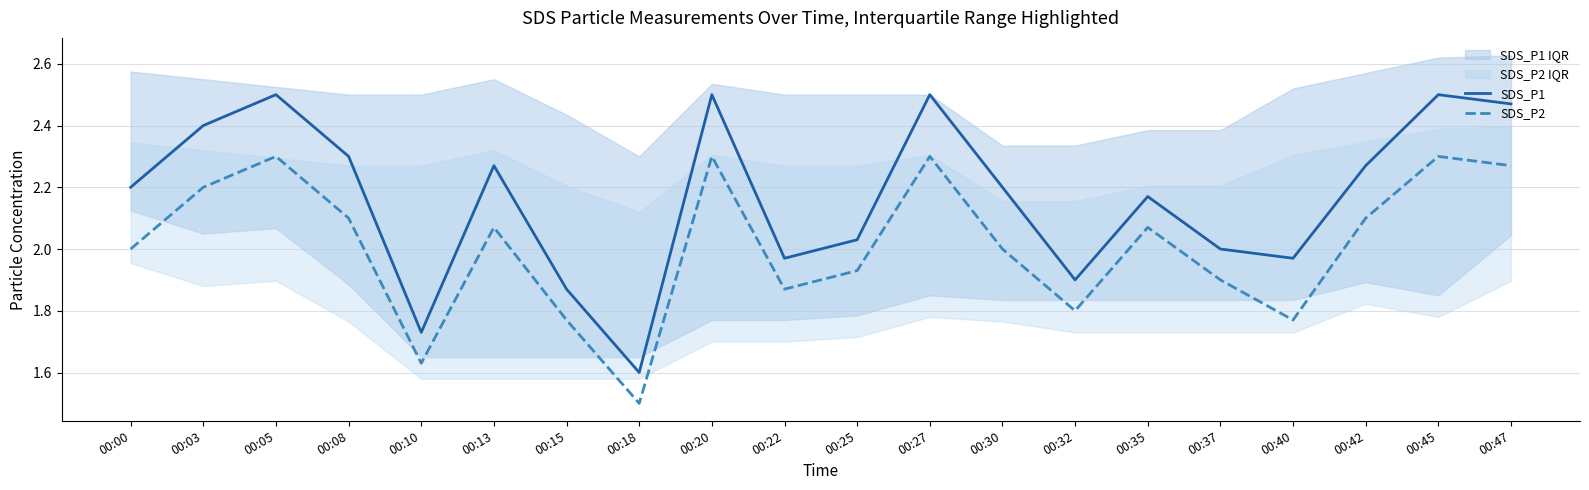

At which label does SDS_P2 reach its peak?

00:05